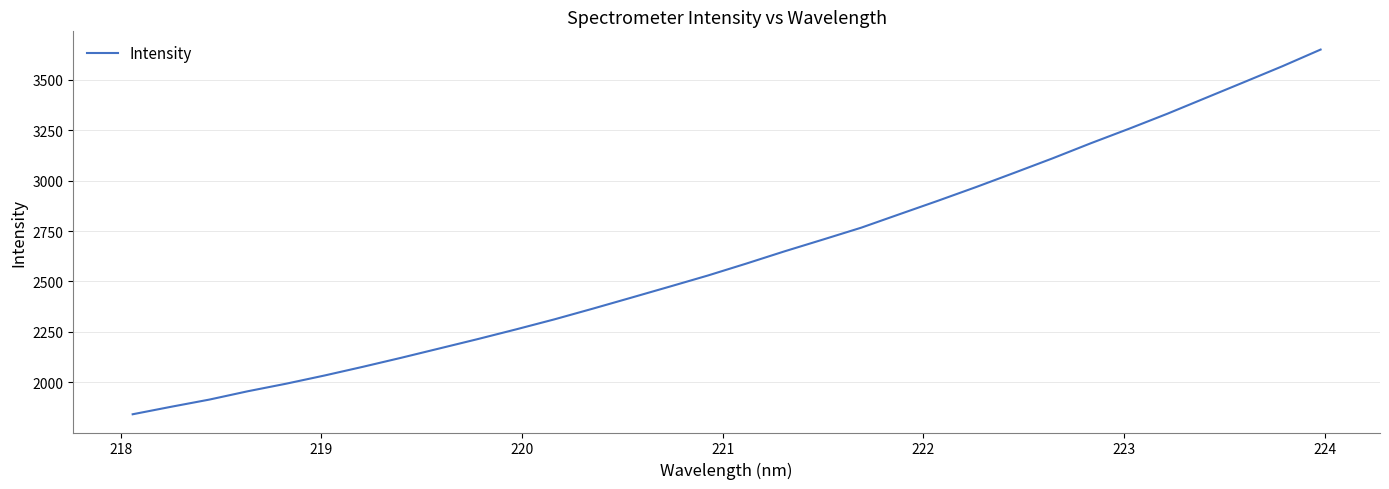

What is the maximum value shown in the chart?

3650.3